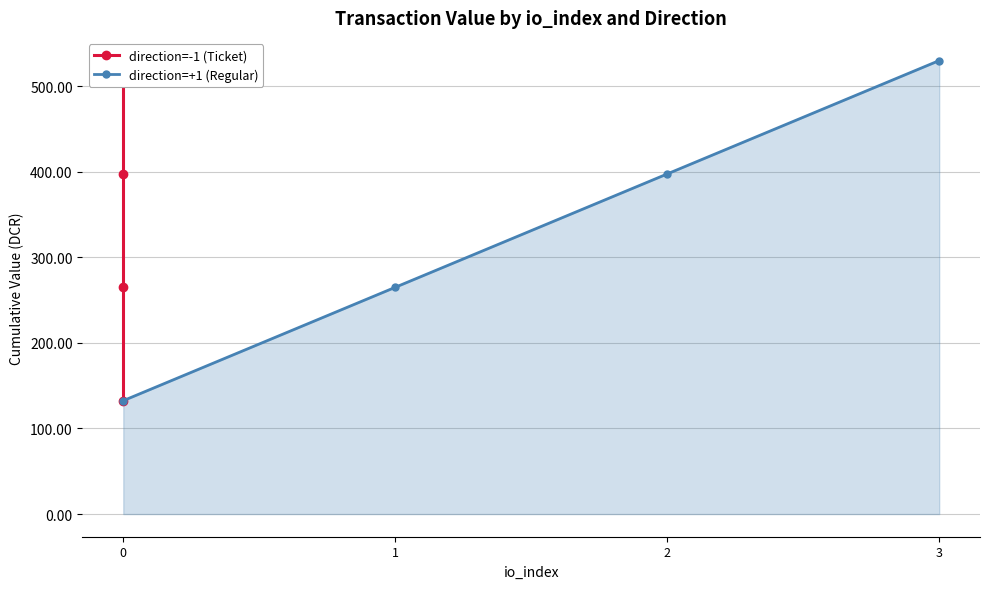

What is the average value of the direction=+1 (Regular) series?

331.2